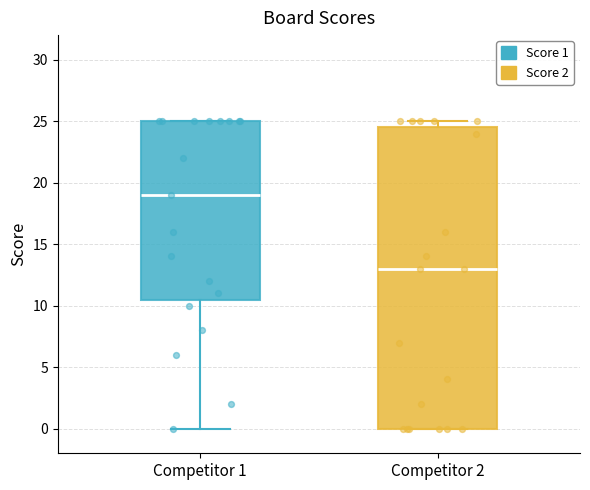

Reading left to right, transcribe this box plot: for each box, give where its median line is, the range the box spans, and where its two whiskers end, as read against the y-axis. The values are not printed on the chart, so give them approximately, as read against the axis.

Competitor 1: median 19.0, box 10.5 to 25.0, whiskers 0.0 to 25.0
Competitor 2: median 13.0, box 0.0 to 24.5, whiskers 0.0 to 25.0